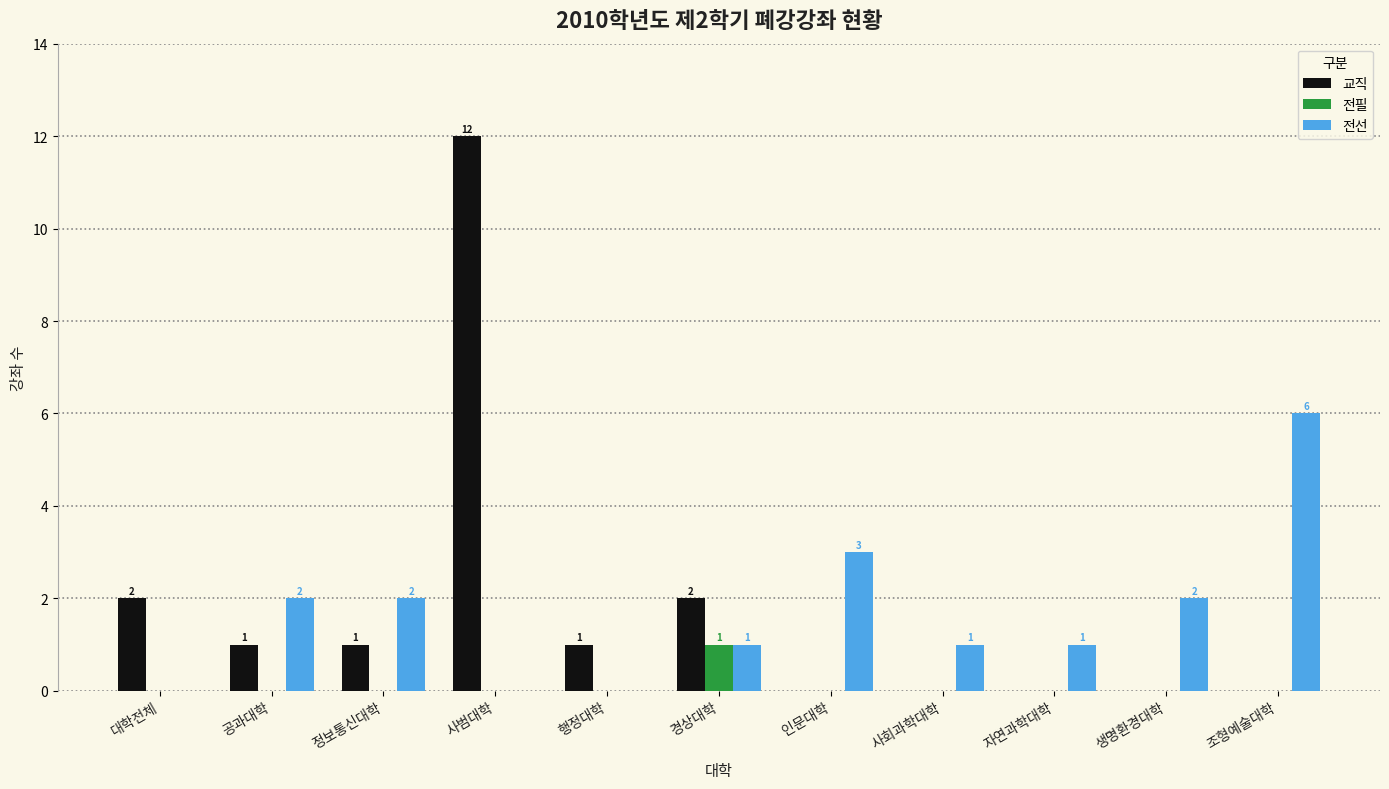

What is the highest value of the 전선 series?

6